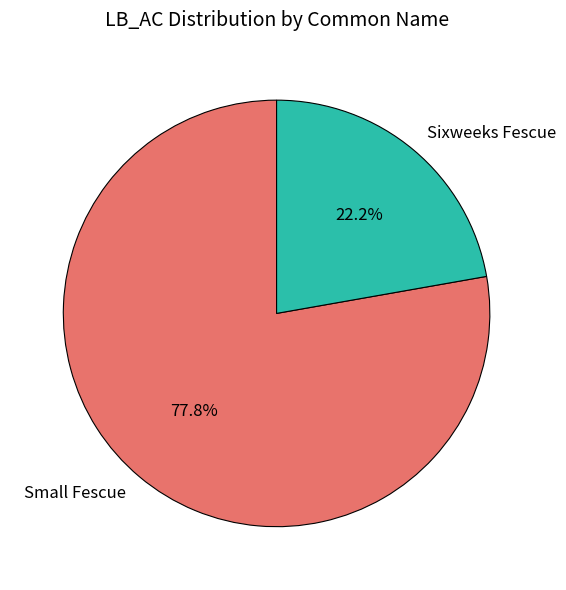

Which slice represents more than half of the pie?

Small Fescue